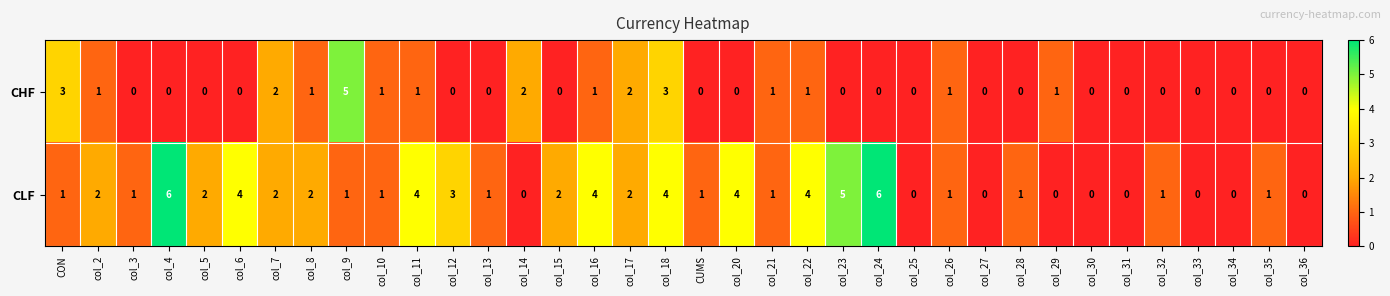

Rank the series by their maximum value, from highest to lowest.

CLF, CHF